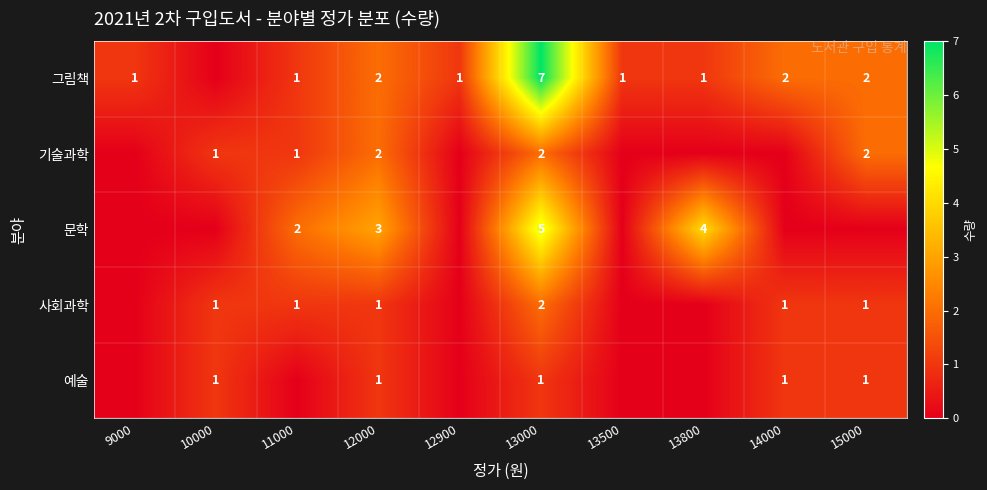

Is the value of 사회과학 at 15000 greater than the value of 기술과학 at 13000?

No